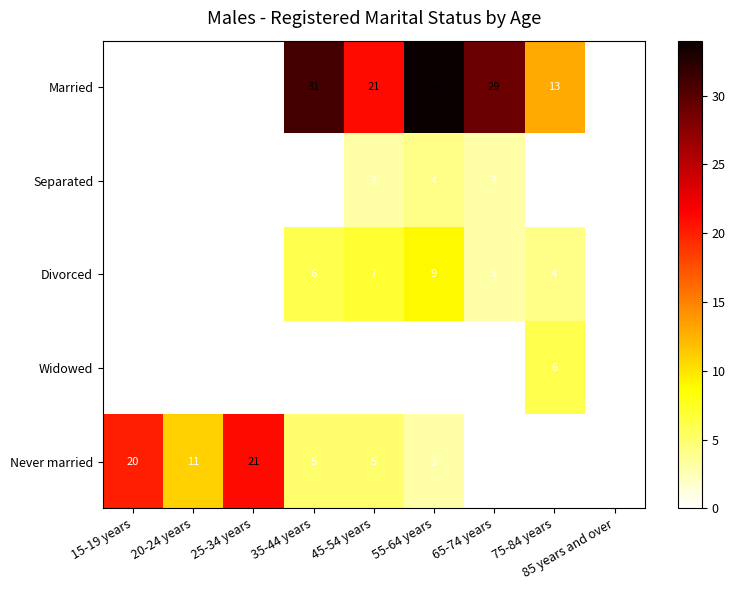

How many Divorced values are between 0 and 6?

7